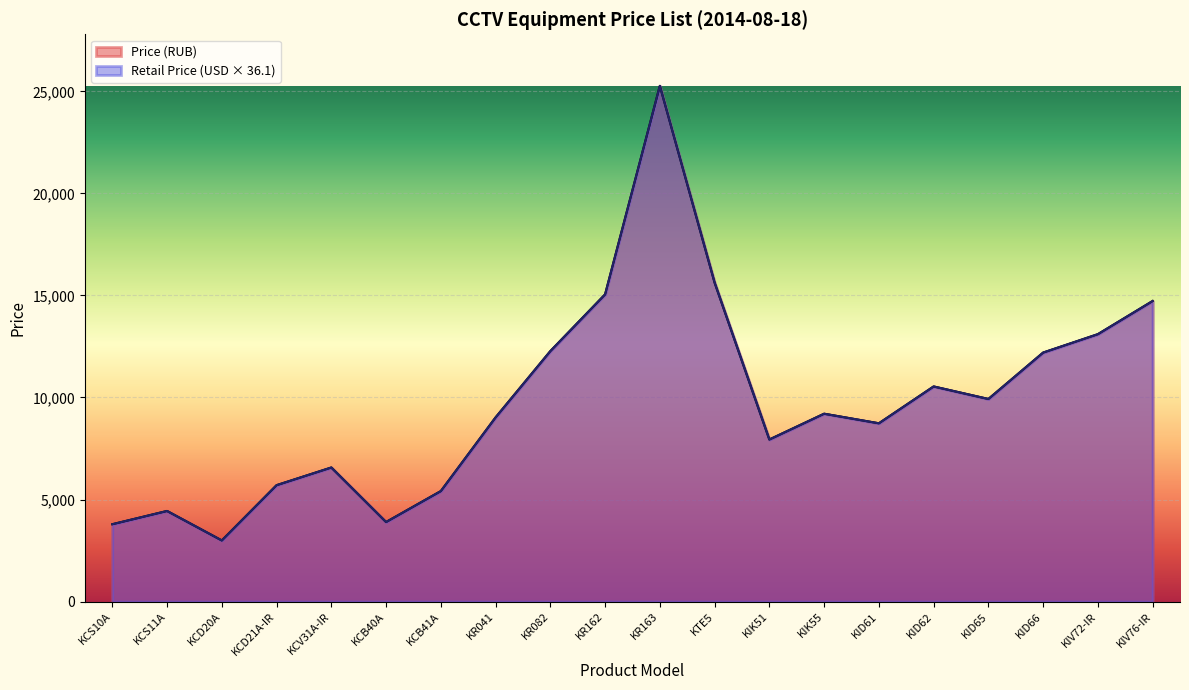

How many interior local peaks does the Price (RUB) series have?

5